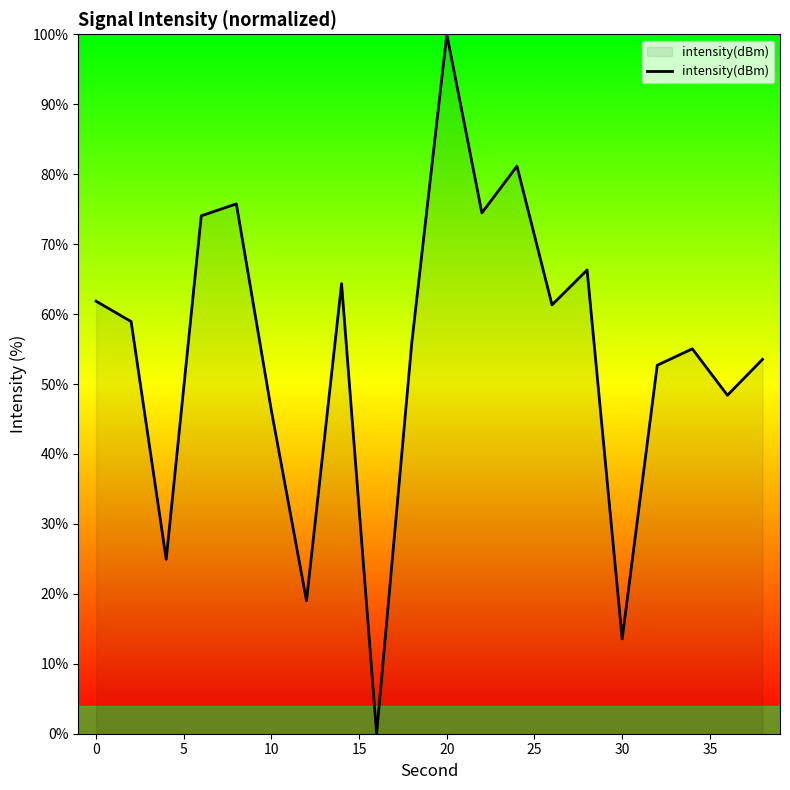

Does the chart have visible grid lines?

No